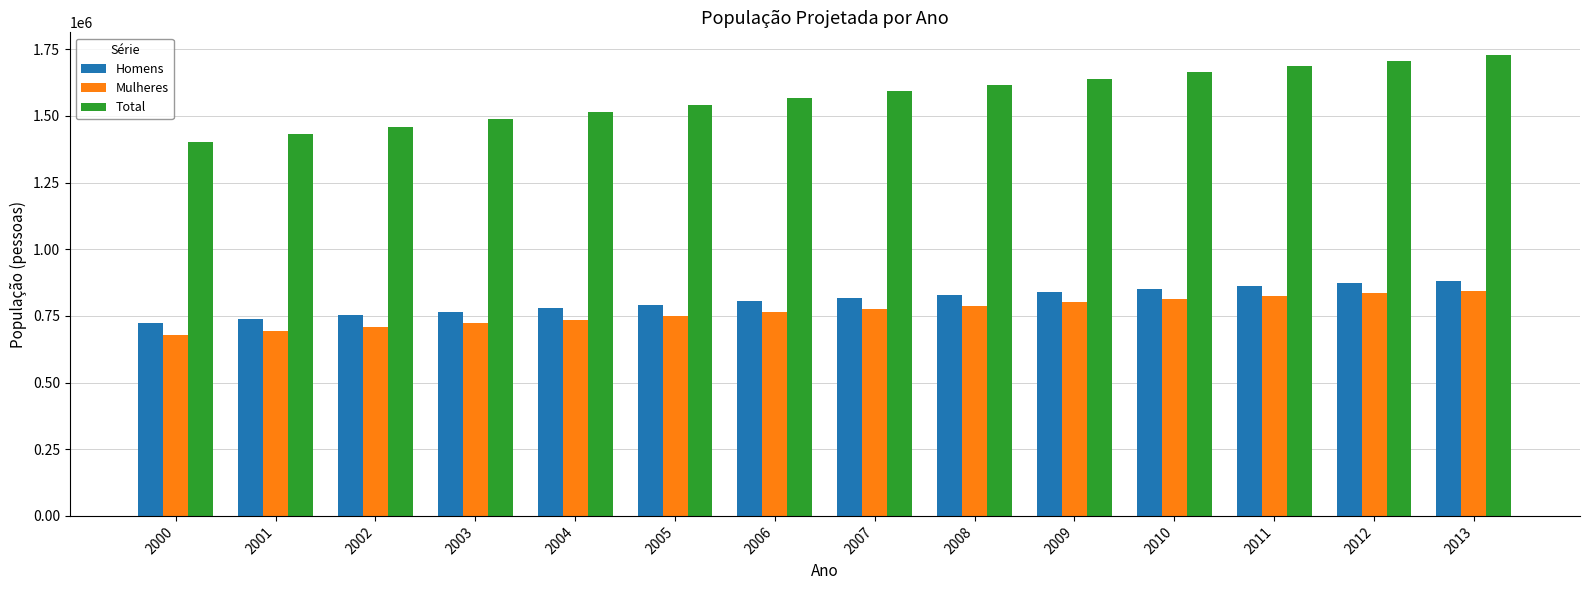

How many bars are there in total?

42